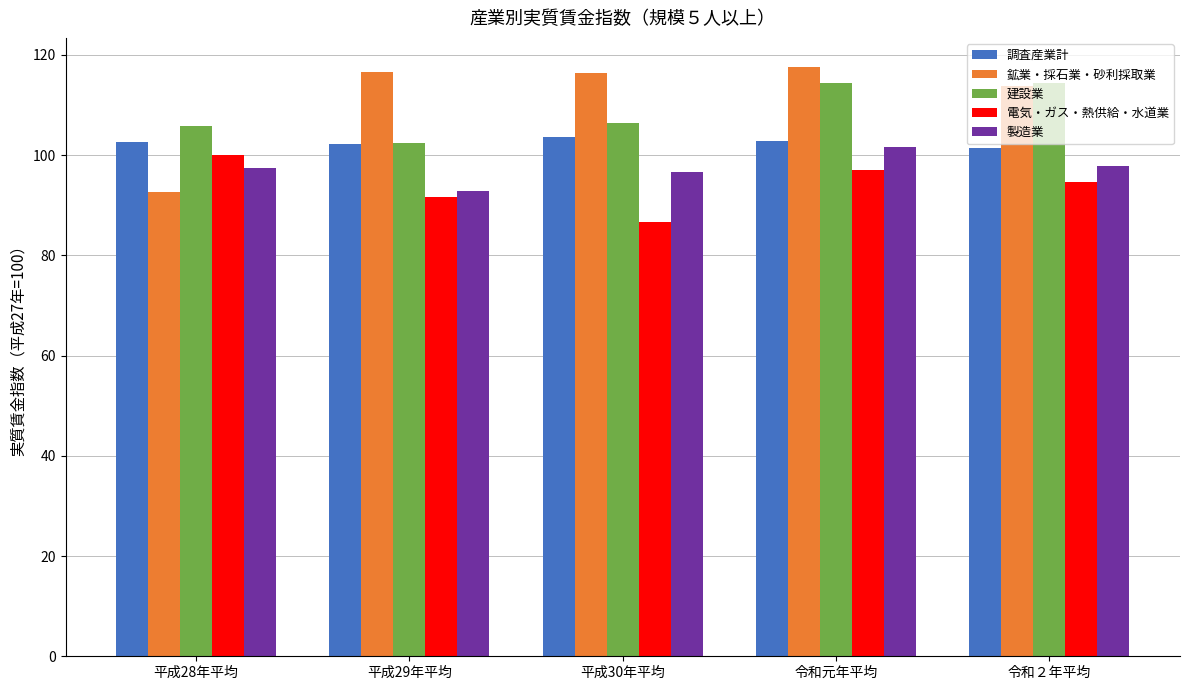

What is the label of the 4th bar from the left?

令和元年平均